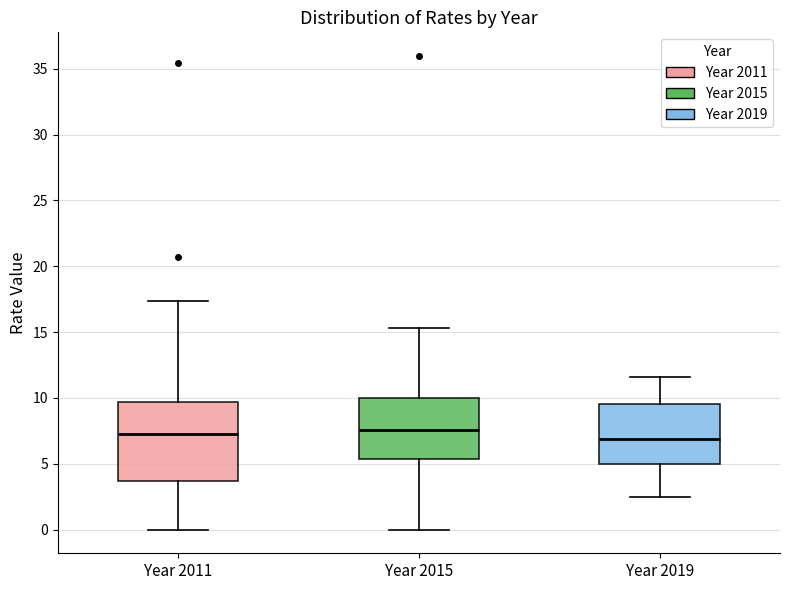

Where does the lower whisker of the box for Year 2015 end on the y-axis? The values are not printed on the chart, so give them approximately, as read against the axis.

0.0